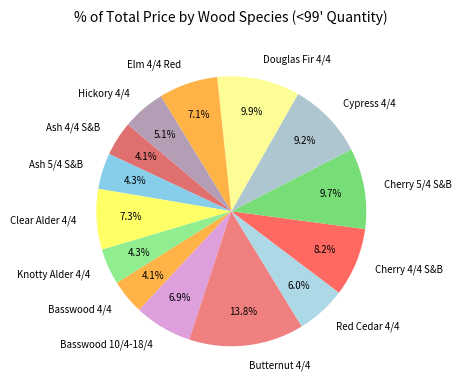

Is there a majority slice in this chart?

No